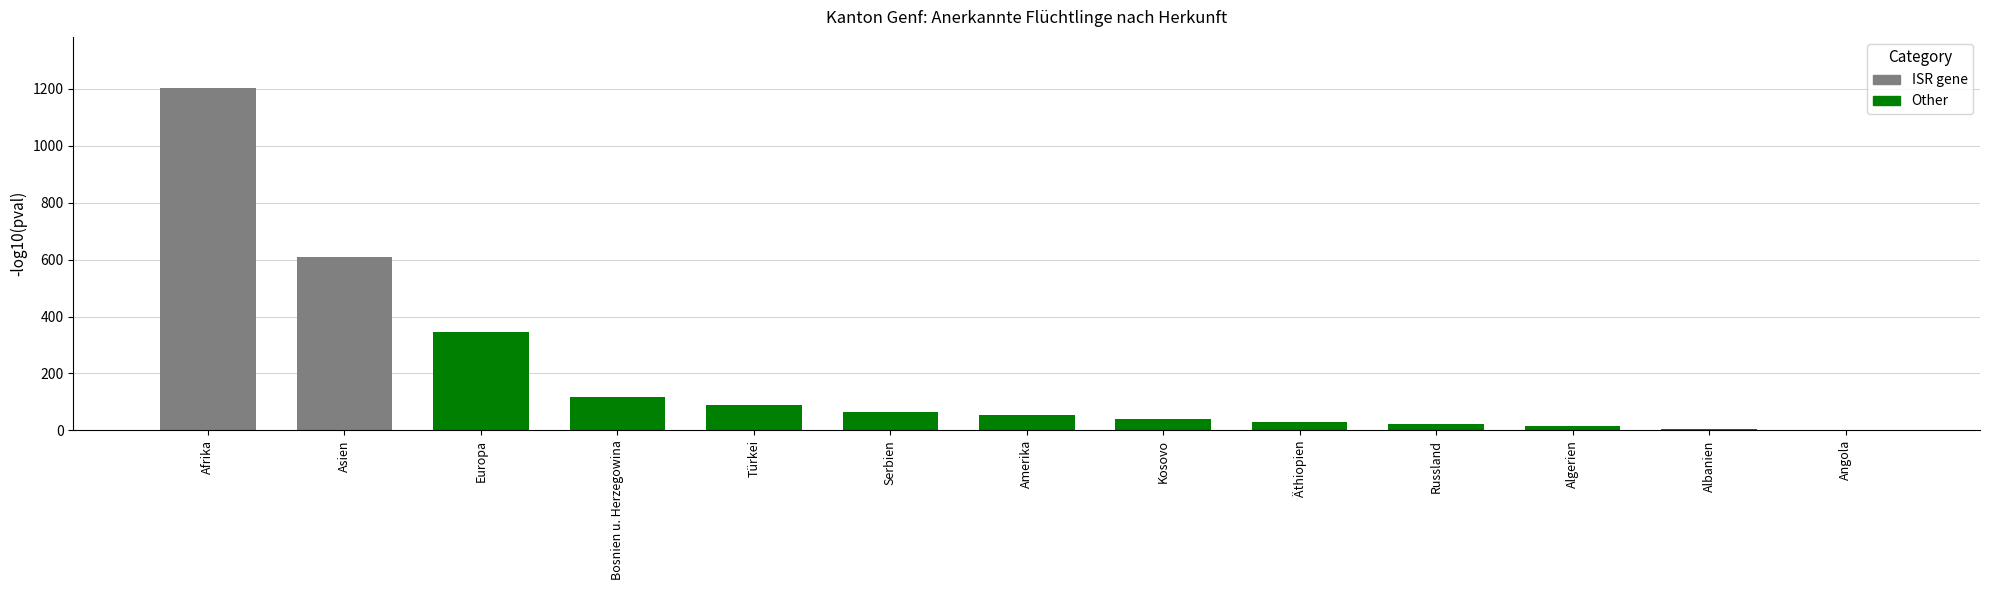

What is the spread (max minus min) of values at Russland?

23